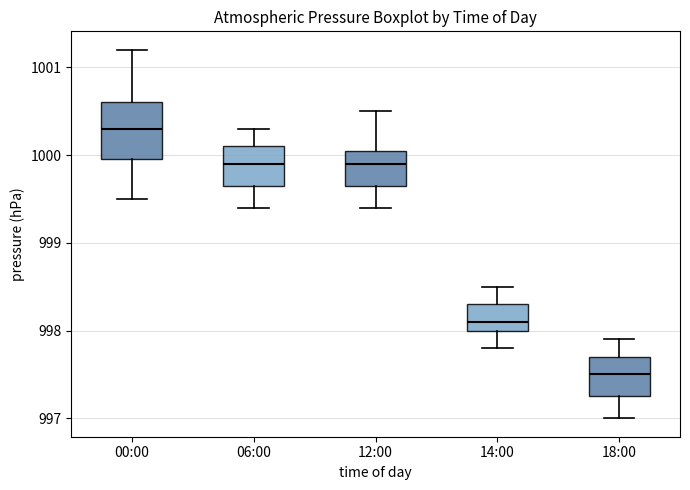

Reading left to right, read every box against the y-axis: the position of its median line, the range the box covers, and the ends of its whiskers. The values are not printed on the chart, so give them approximately, as read against the axis.

00:00: median 1000.3, box 1000.0 to 1000.6, whiskers 999.5 to 1001.2
06:00: median 999.9, box 999.7 to 1000.1, whiskers 999.4 to 1000.3
12:00: median 999.9, box 999.7 to 1000.1, whiskers 999.4 to 1000.5
14:00: median 998.1, box 998.0 to 998.3, whiskers 997.8 to 998.5
18:00: median 997.5, box 997.3 to 997.7, whiskers 997.0 to 997.9